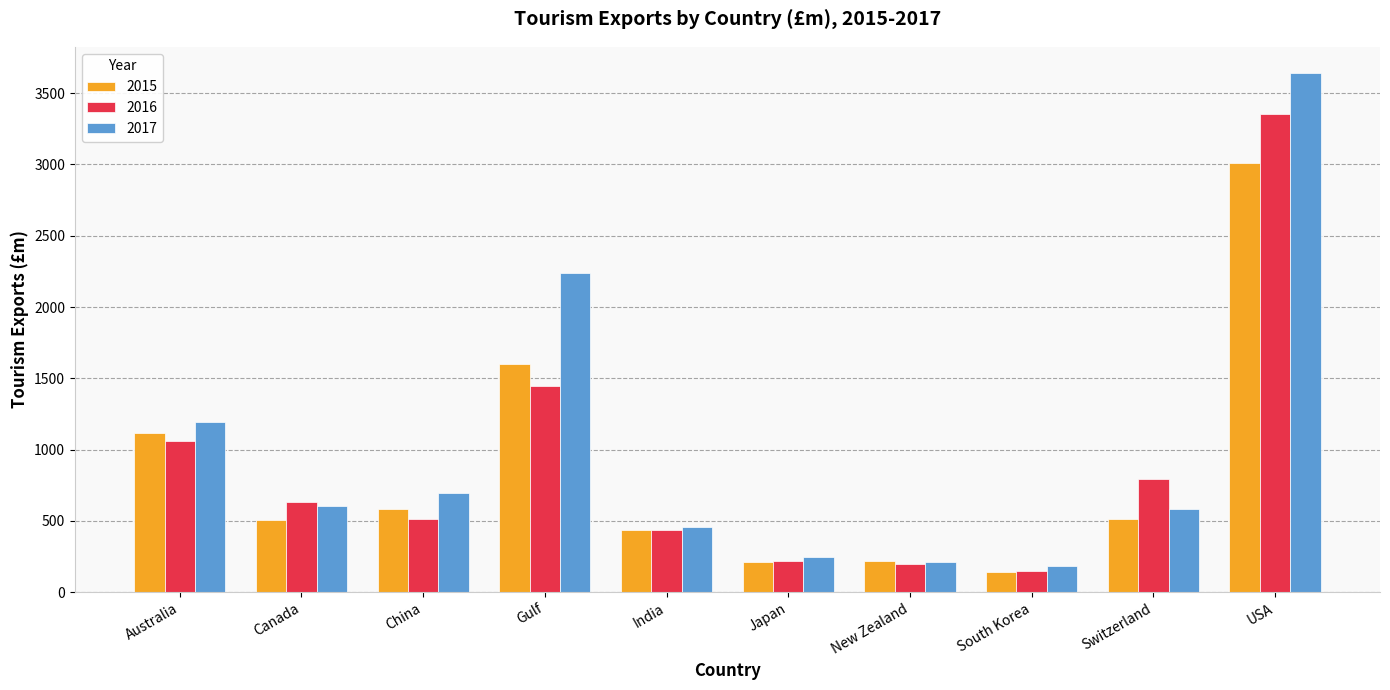

Is the value of 2015 at USA greater than the value of 2016 at South Korea?

Yes